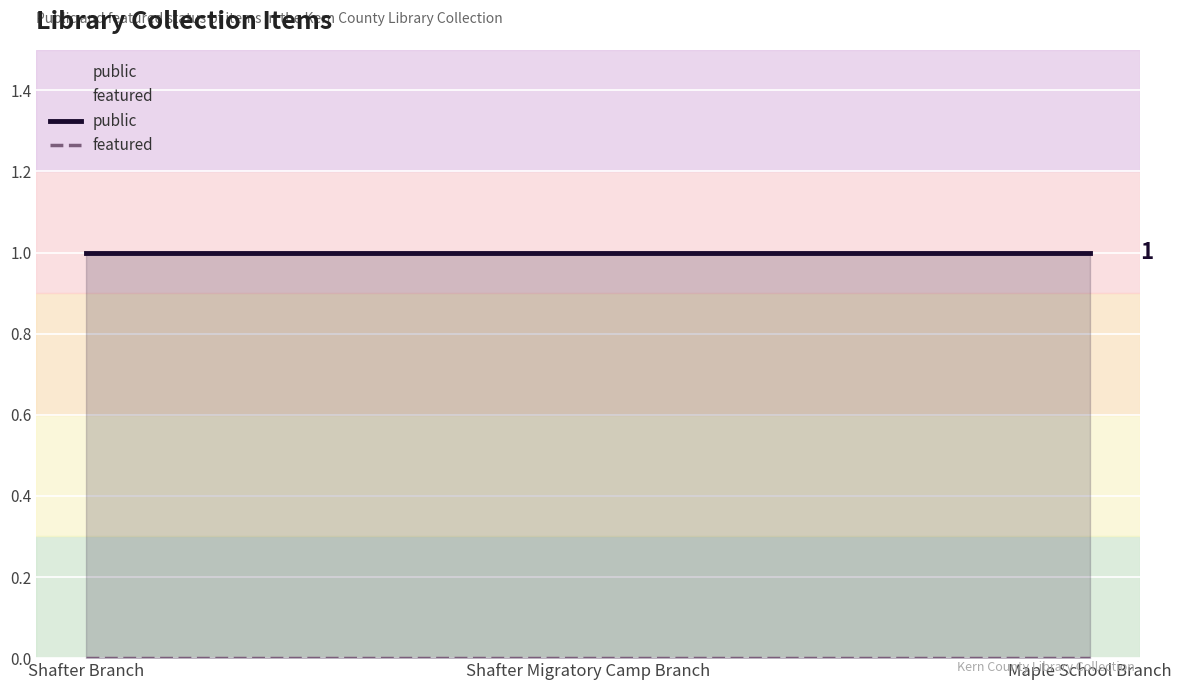

Which series changed the most between Shafter Migratory Camp Branch and Maple School Branch?

public